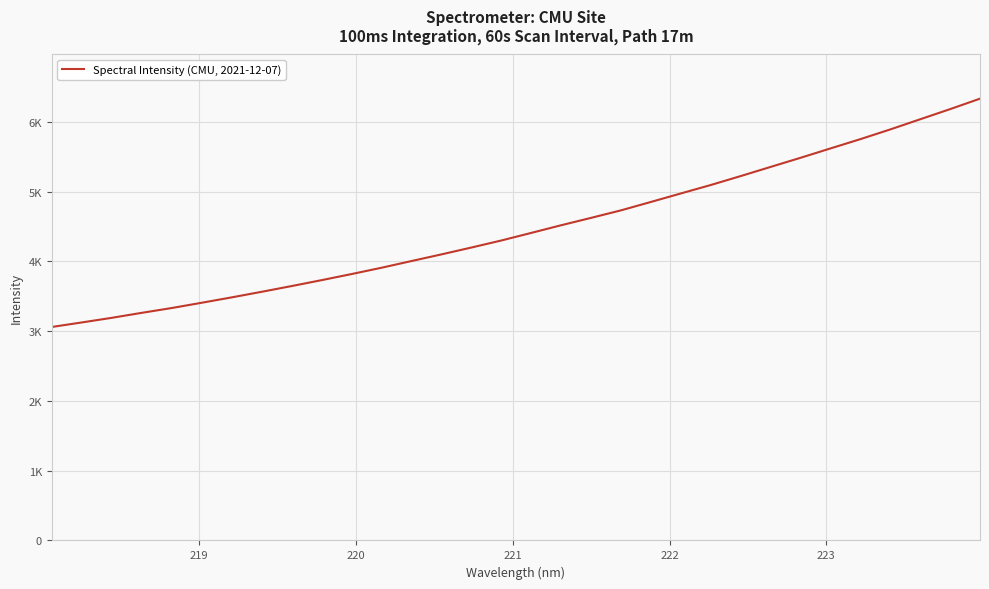

Is this an area chart (filled region under the line)?

No